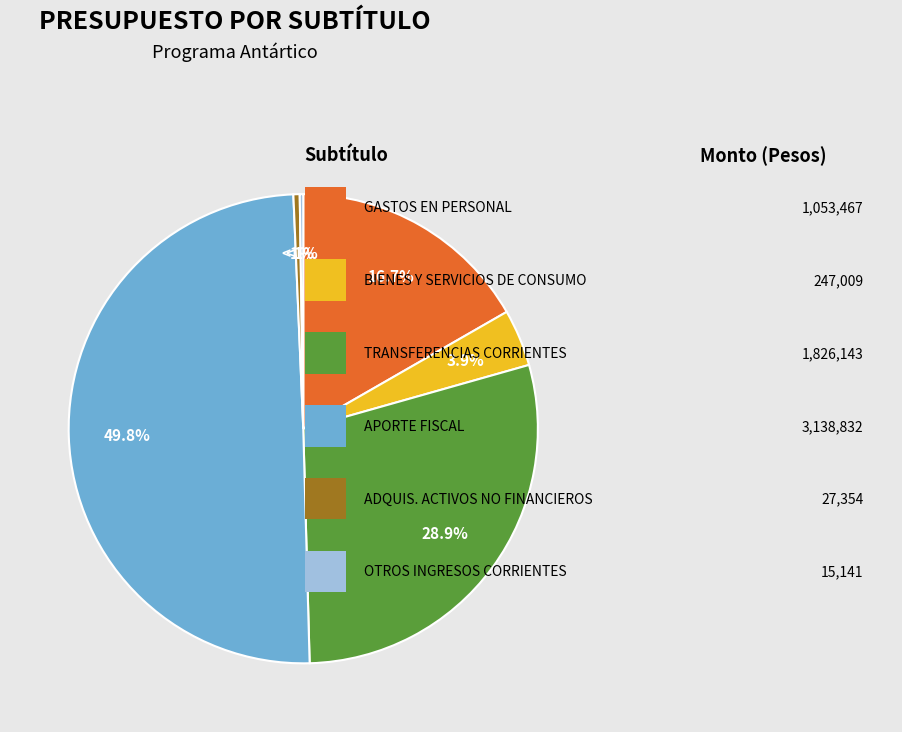

What percentage is the TRANSFERENCIAS CORRIENTES slice, to the nearest percent?

29%